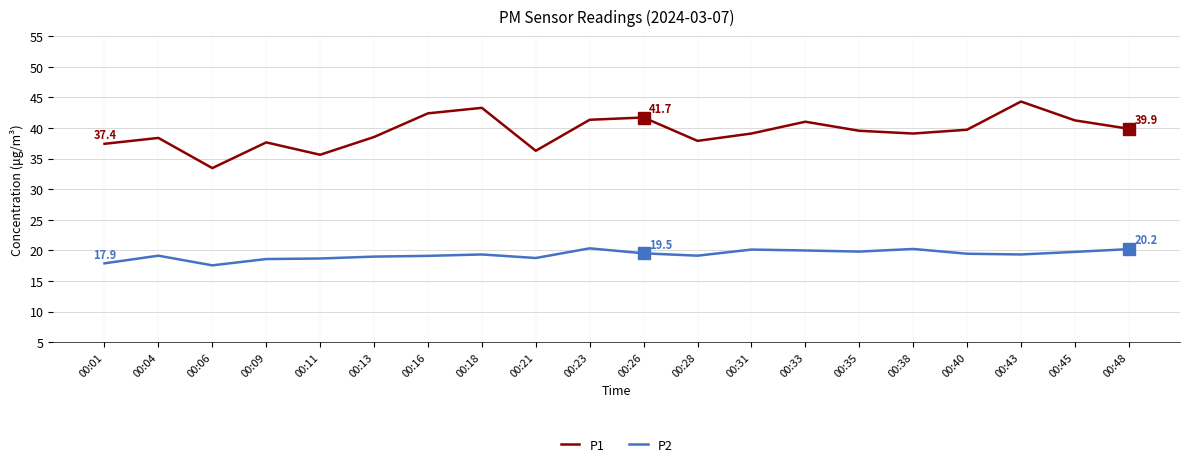

In P1, how many points are higher than both neighbors (excluding endpoints)?

6